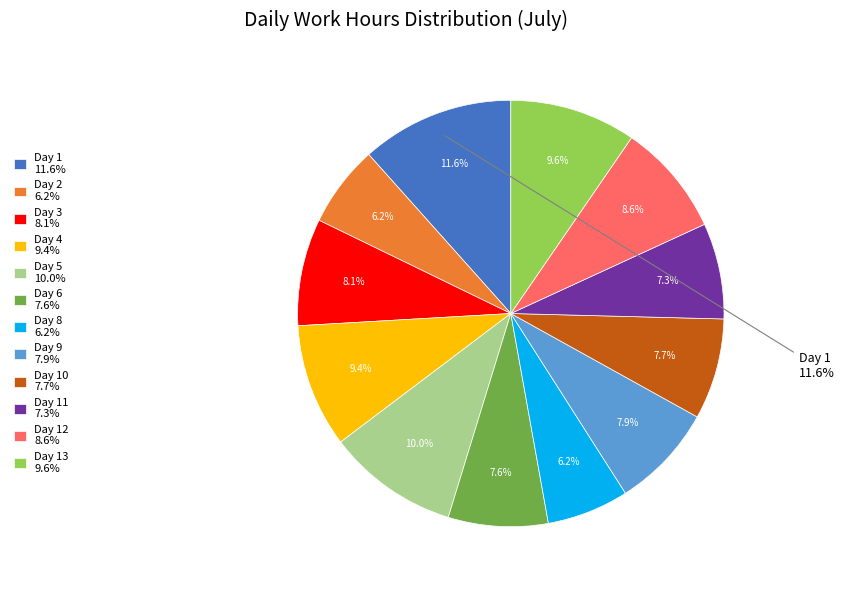

To the nearest percent, what is the difference between the largest and smallest slice percentages?

5%